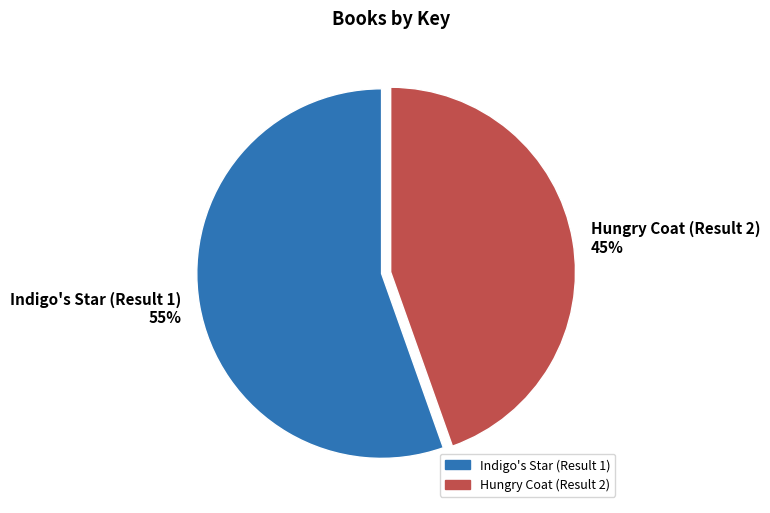

What is the largest slice in the pie chart?

Indigo's Star (Result 1)